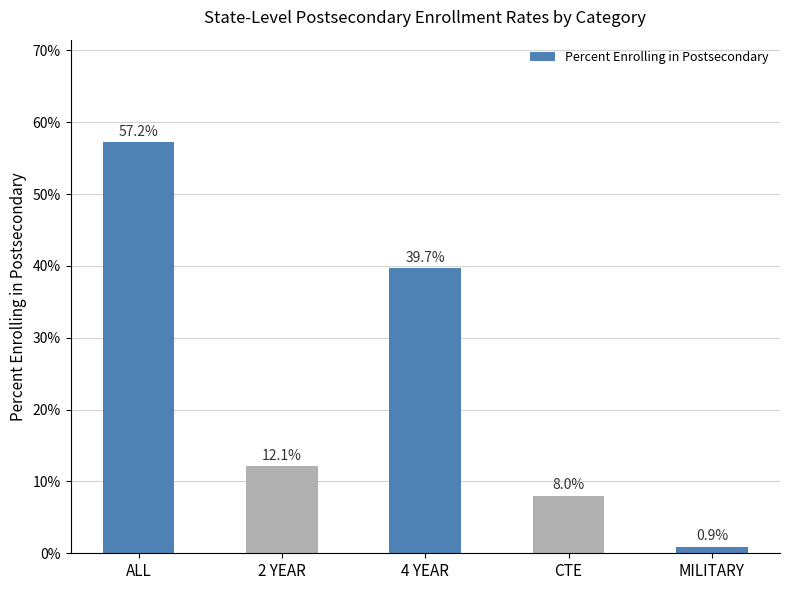

Between MILITARY and 2 YEAR, which is larger?

2 YEAR